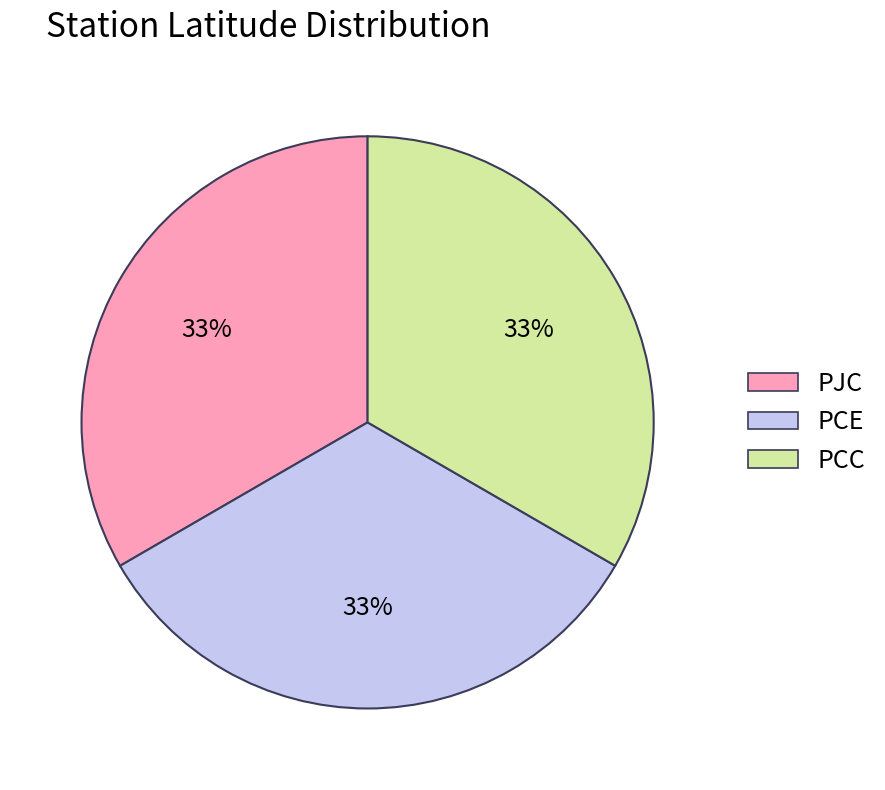

Do PCE and PCC together represent more than half of the pie?

Yes